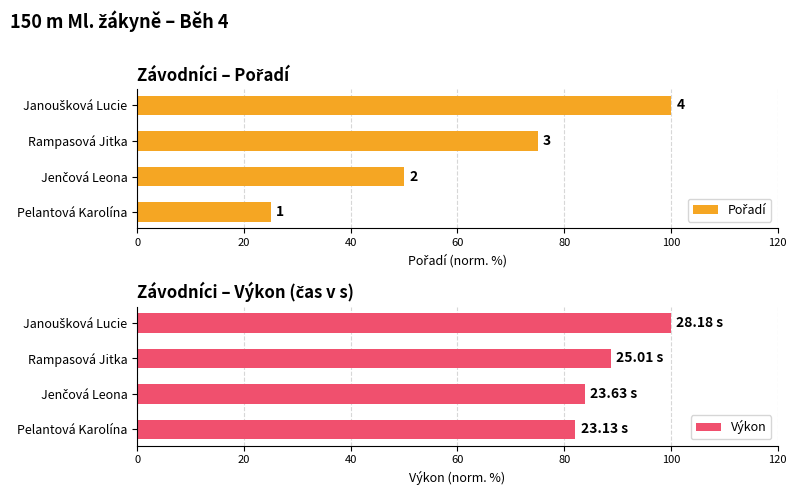

At which label is Výkon closest to 91?

Rampasová Jitka